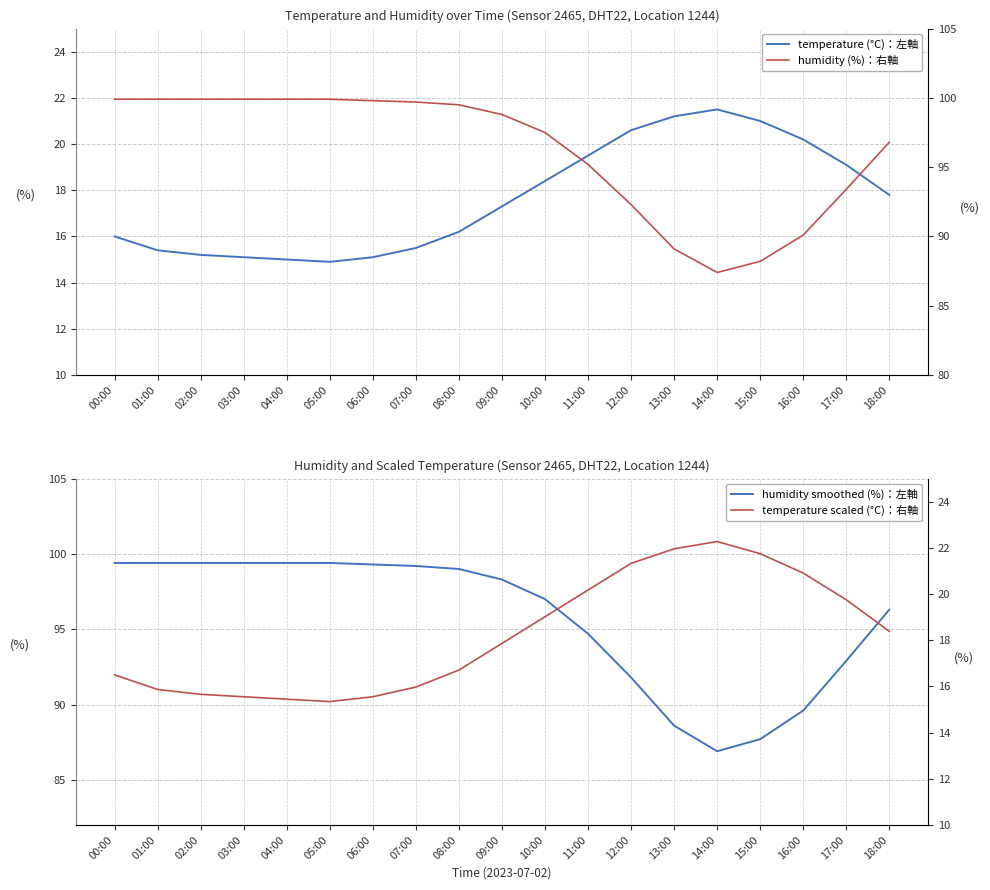

What is the label of the 1st point from the right?

18:00